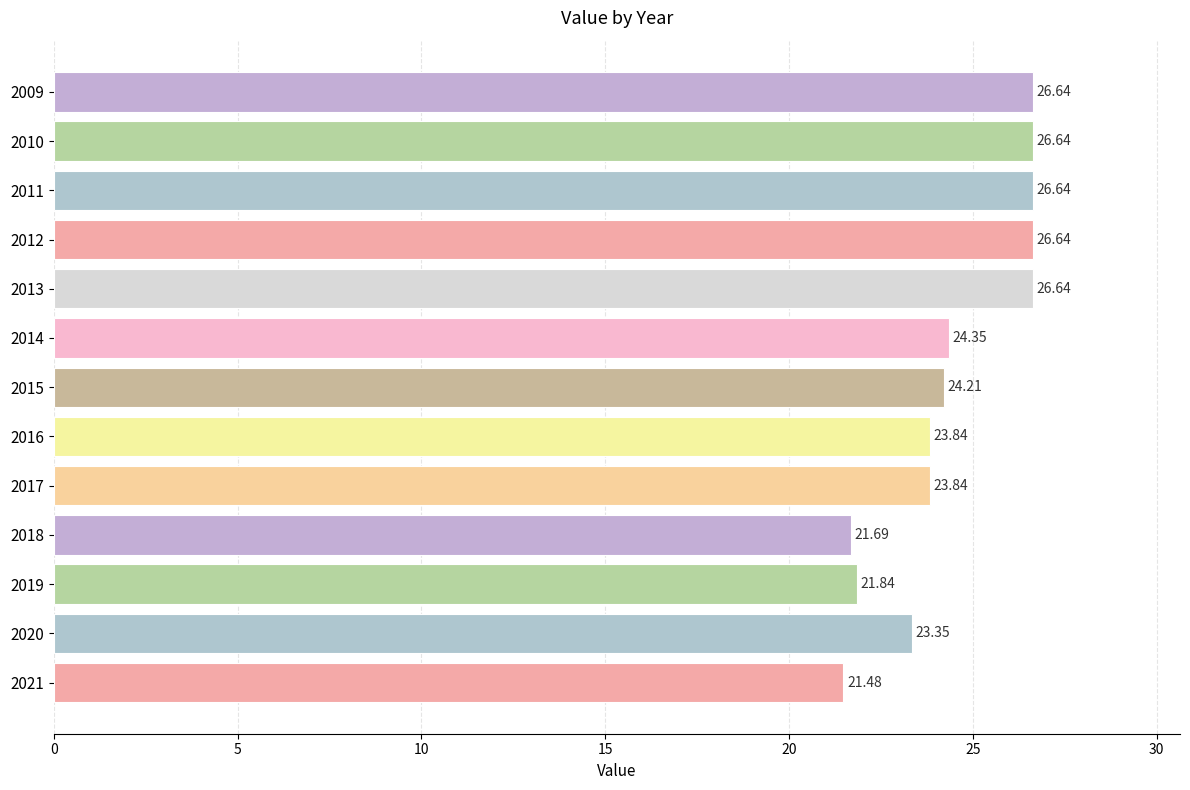

What is the average value?

24.4